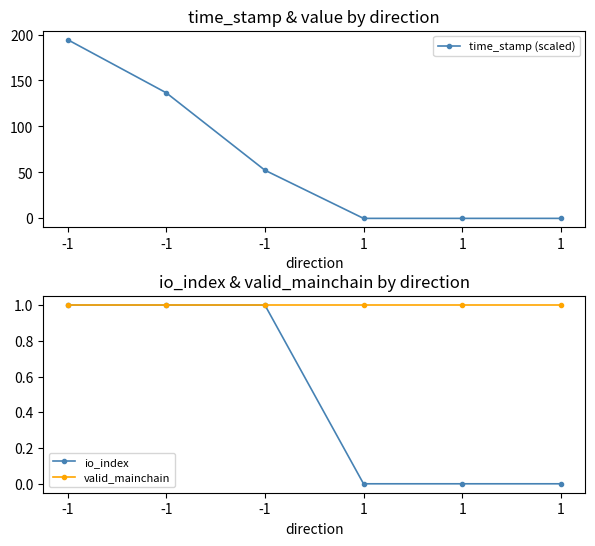

How many lines are shown in the chart?

3